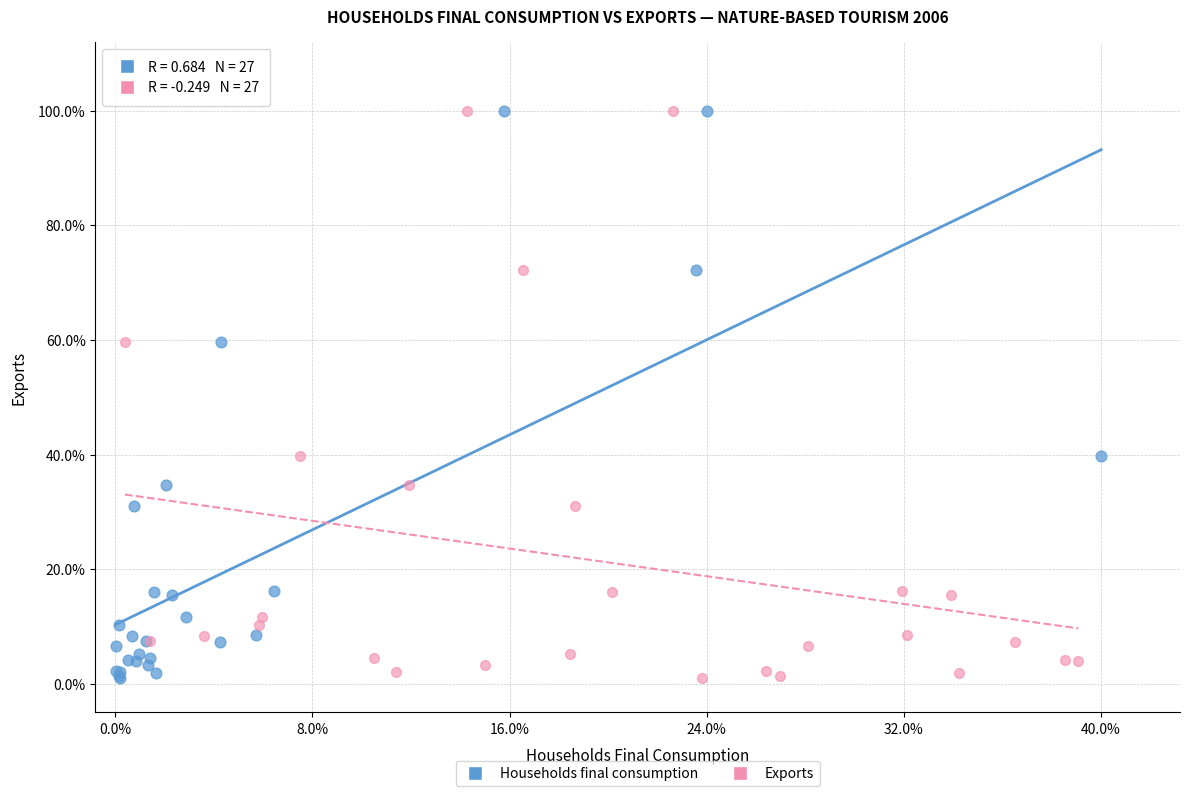

What are all the series names shown in the legend?

Households final consumption, Exports